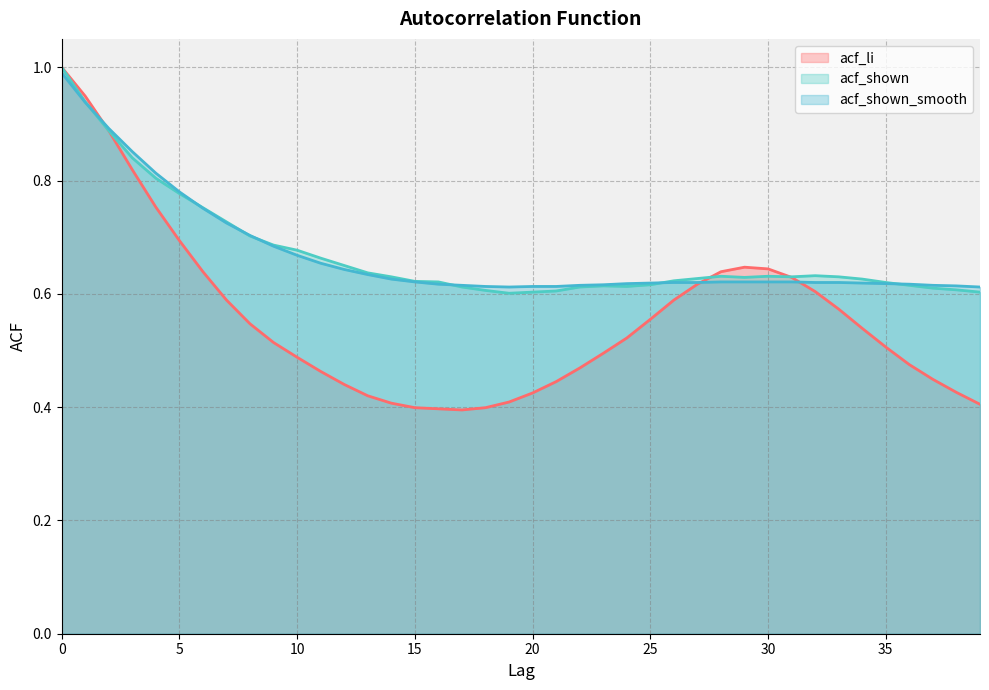

Read the acf_shown_smooth value at 8.

0.7